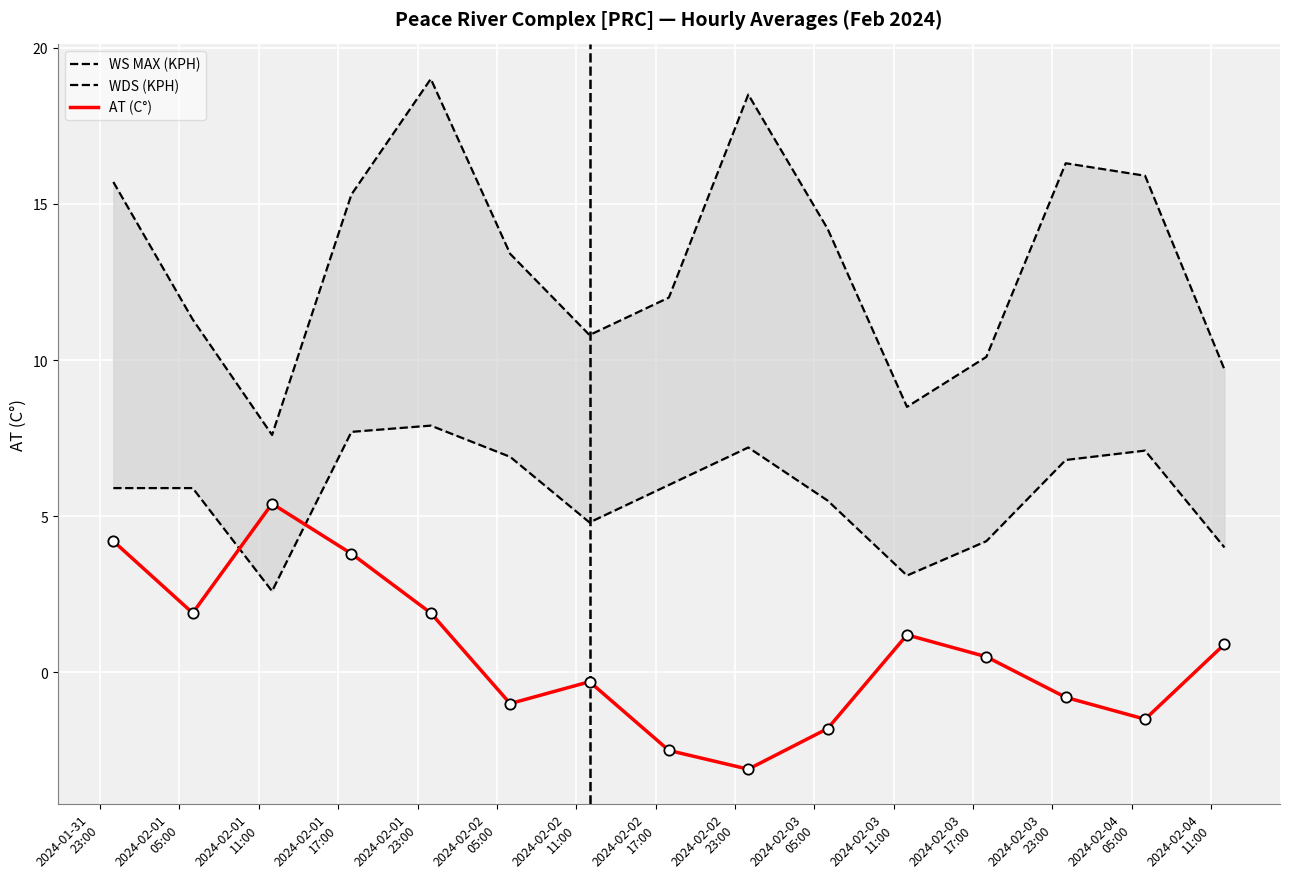

Which series has the largest Y range (max minus min)?

WS MAX (KPH)